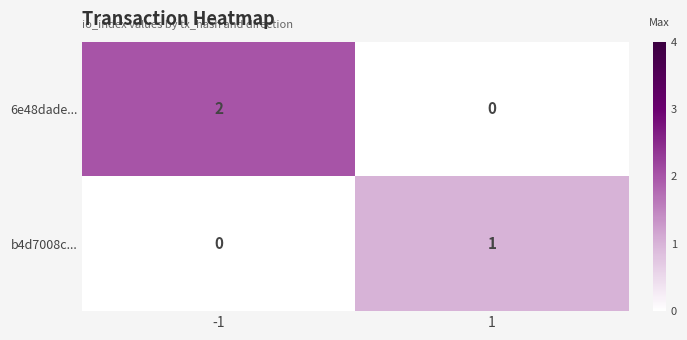

List the series in order of their overall mean, highest first.

6e48dade..., b4d7008c...